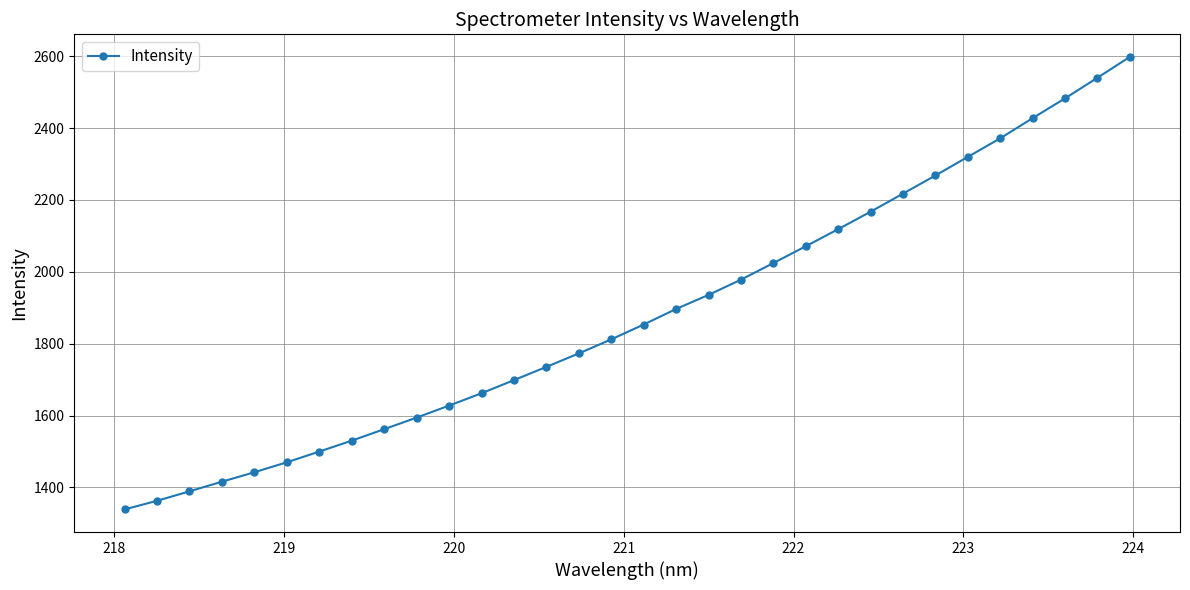

What is the value of the 27th point from the left?

2319.9